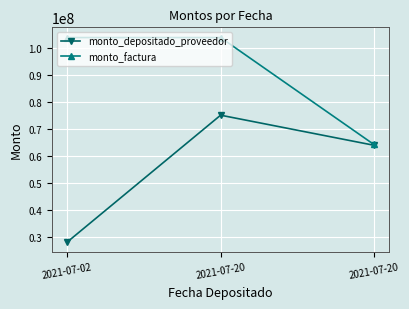

How many series are shown in this chart?

2